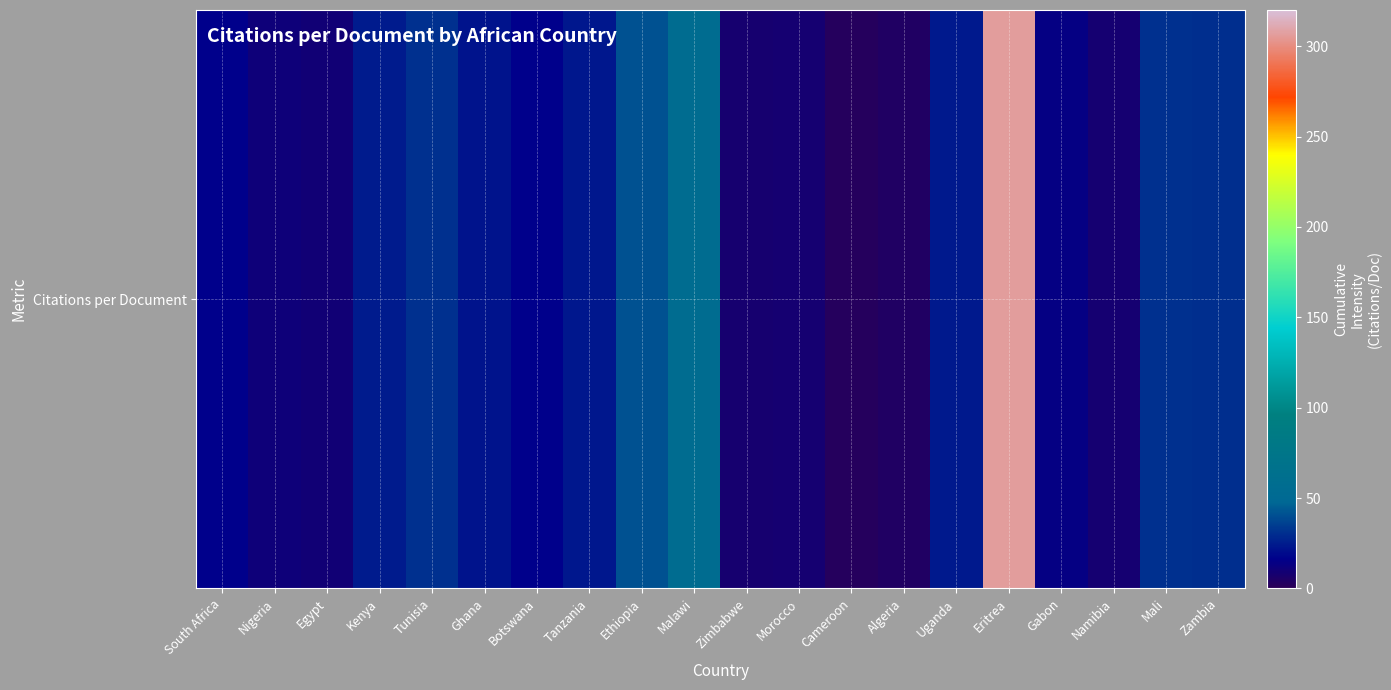

What is the difference between the values at Botswana and Zambia?

13.6